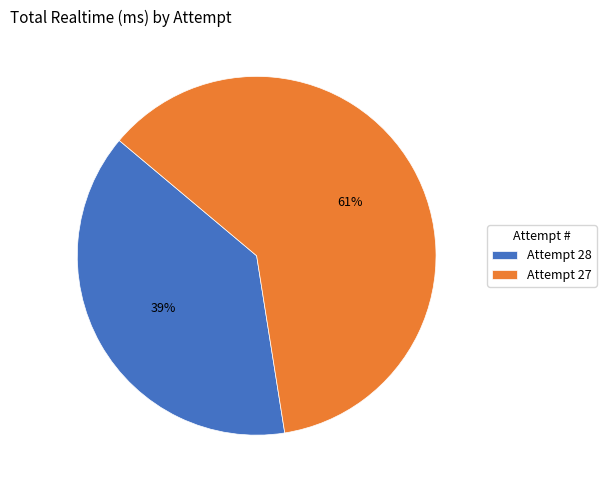

Is it true that Attempt 27 is 61% of the pie?

True